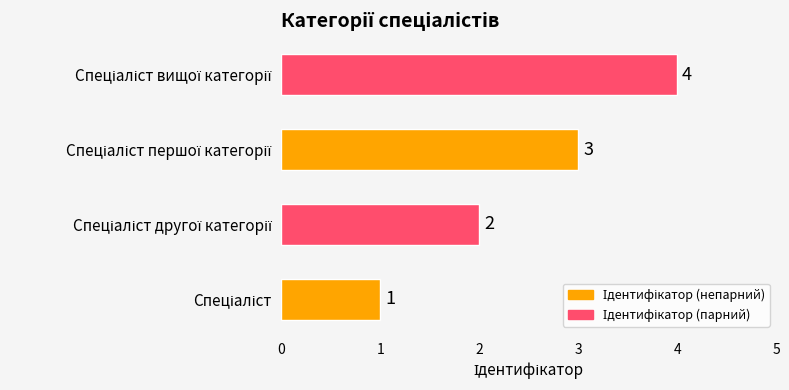

What is the difference between the maximum and minimum values?

3